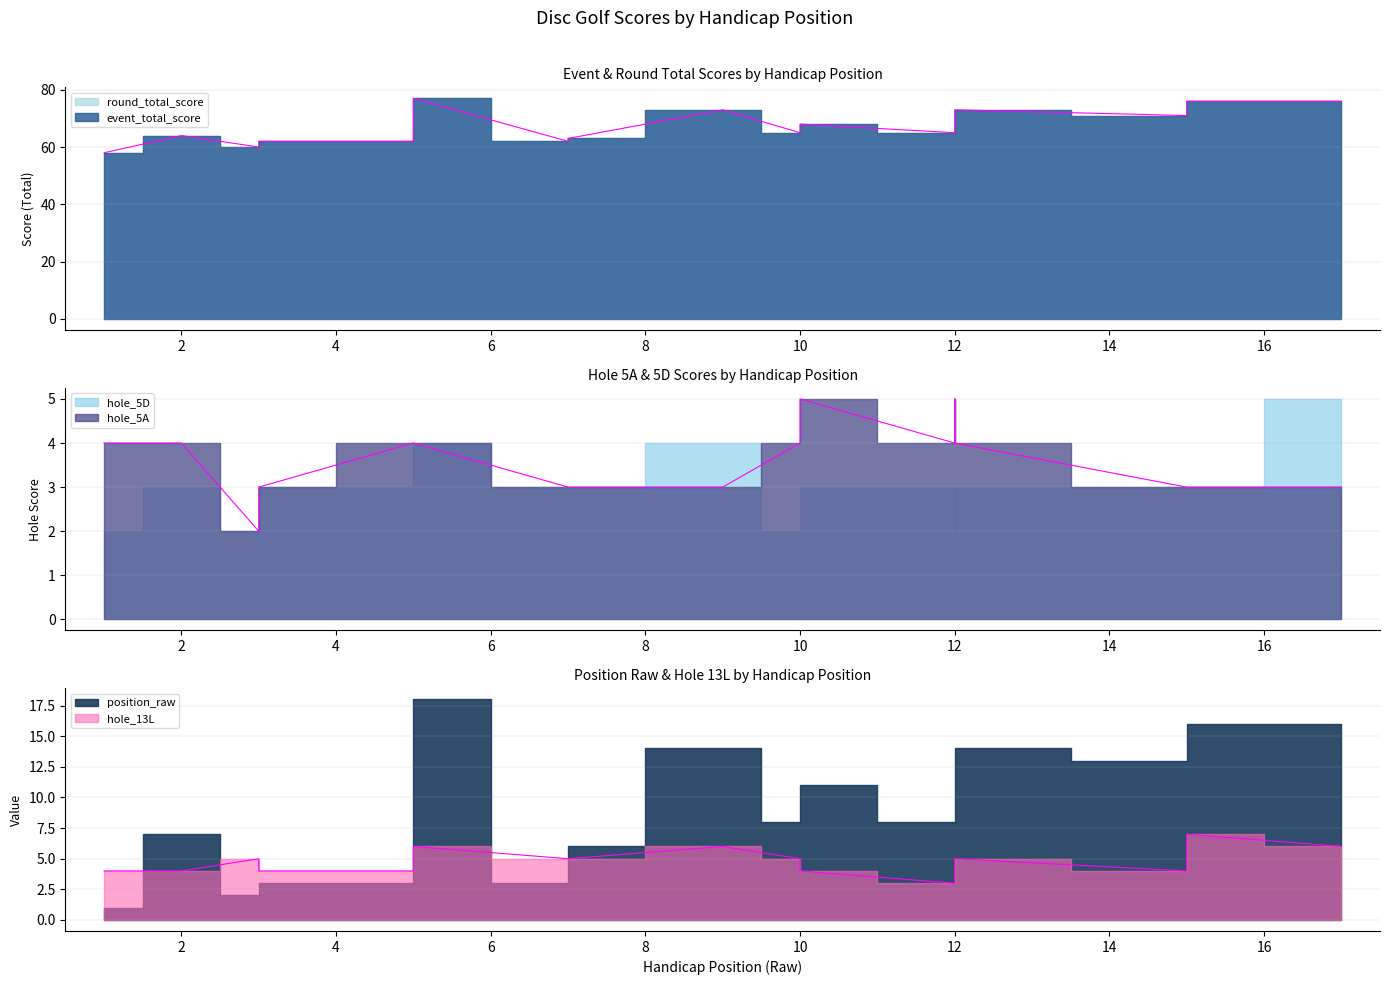

Which label corresponds to the smallest value in the chart?

3